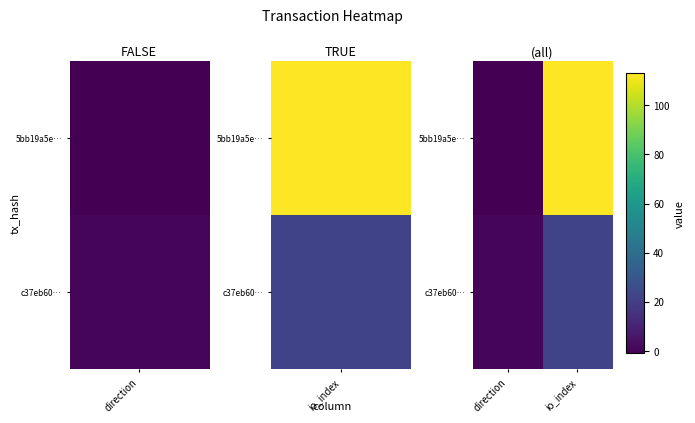

Reading left to right, transcribe all the data shown in this chart.

5bb19a5e…: direction=-1	io_index=113
c37eb60…: direction=1	io_index=22